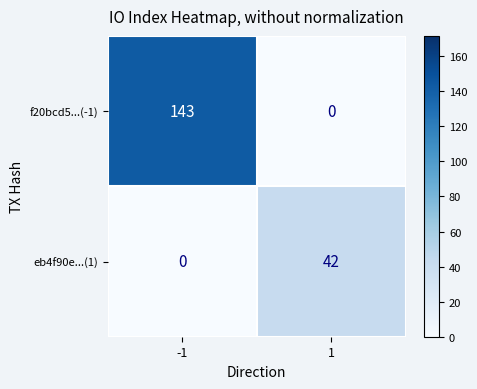

Rank the series by their average value, from lowest to highest.

eb4f90e...(1), f20bcd5...(-1)